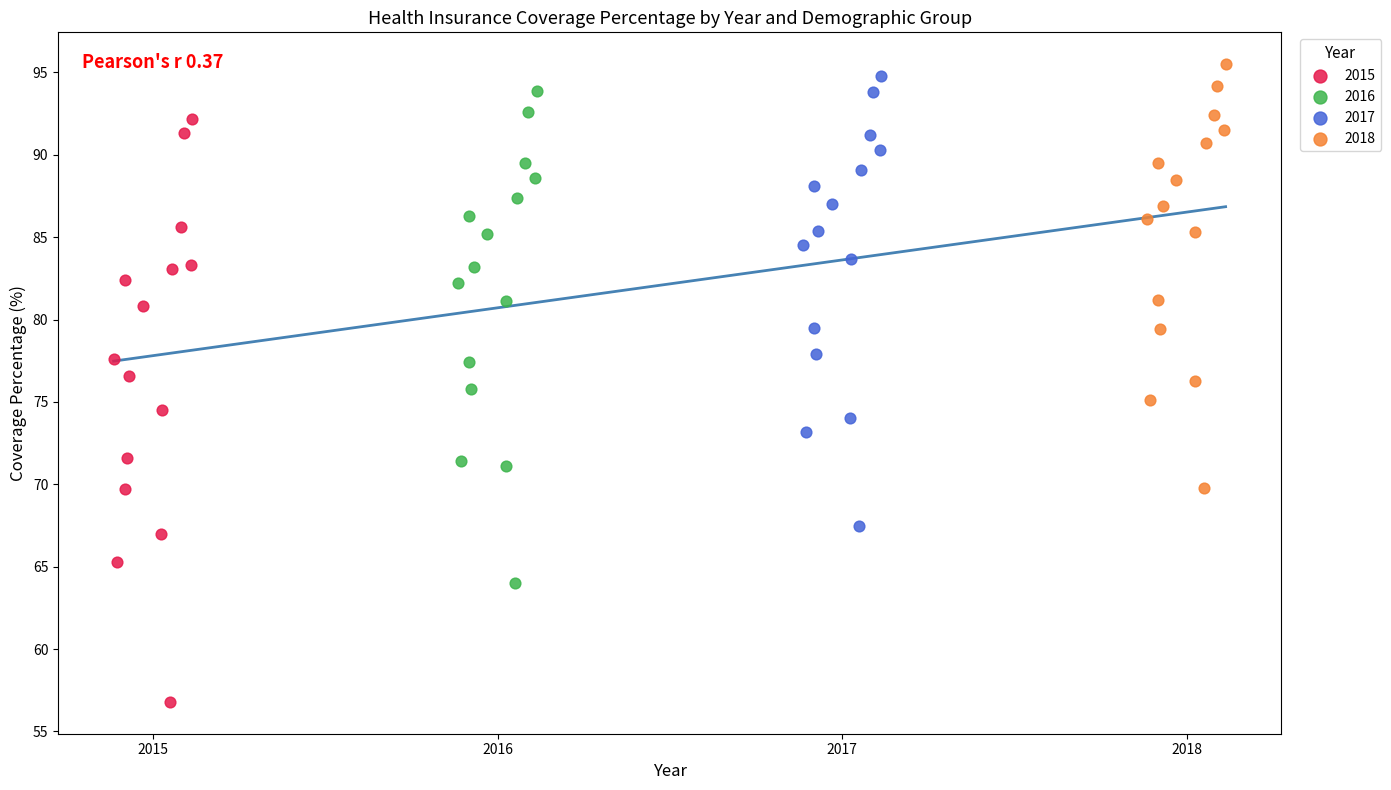

Which series has the largest Y range (max minus min)?

2015